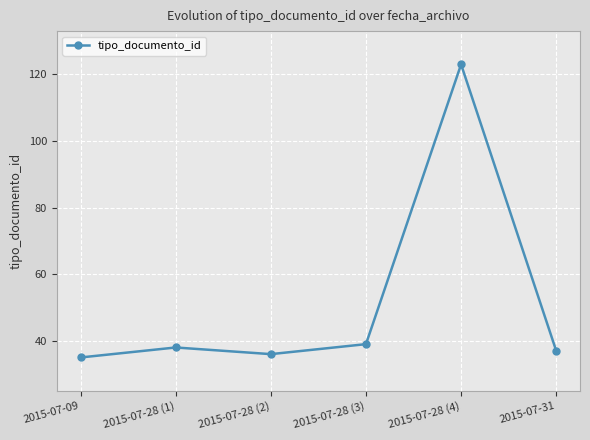

Is it true that the value at 2015-07-09 is 54?

False